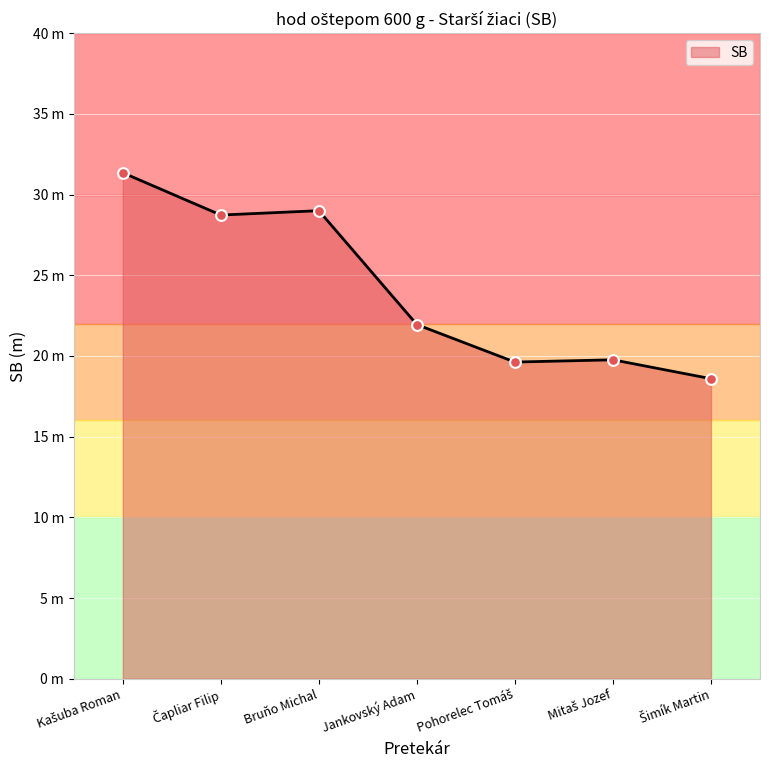

What is the change in value from Bruňo Michal to Šimík Martin?

-10.4